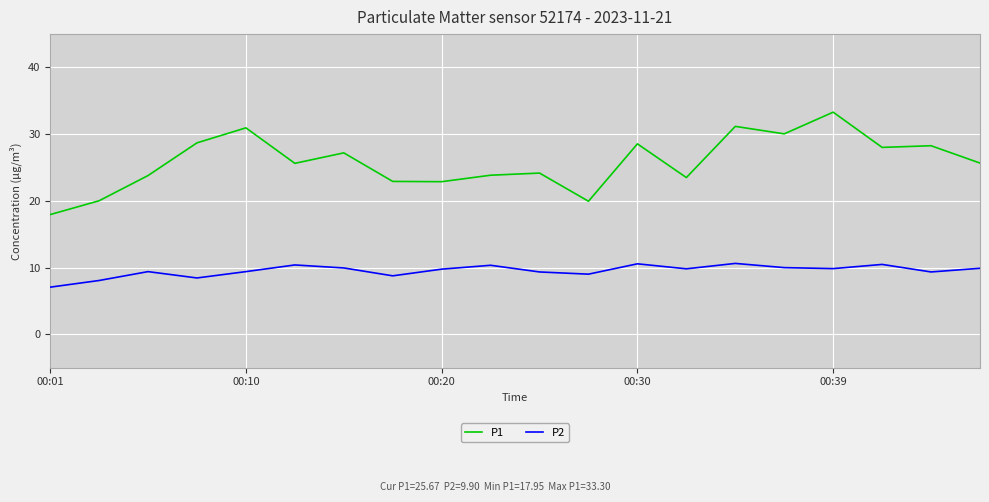

True or false: P2 and P1 cross at least once.

False